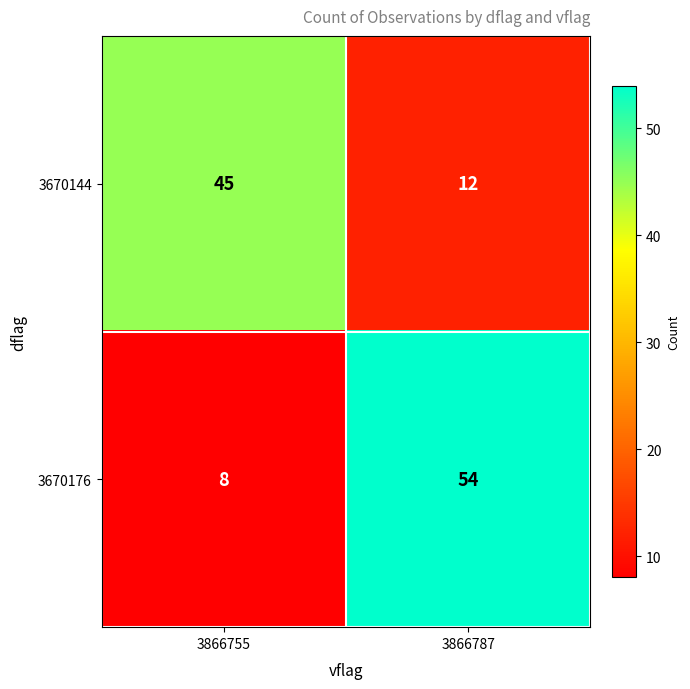

How many data points in 3670176 are less than 54?

1